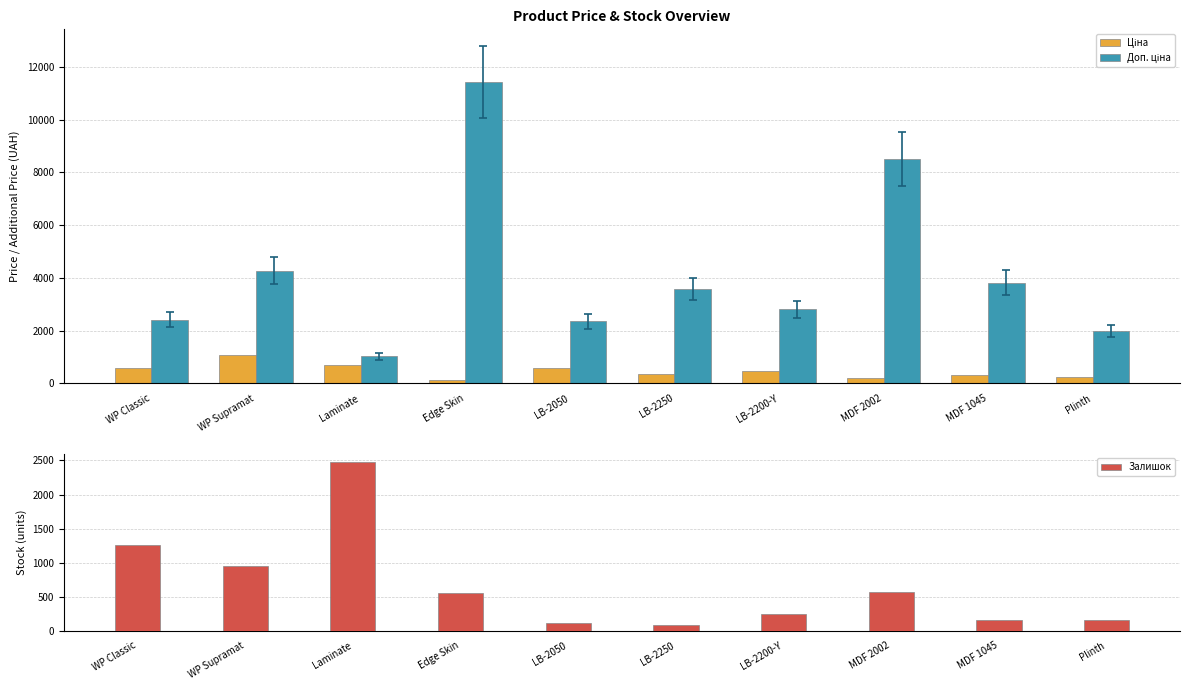

List the series in order of their peak value, lowest first.

Ціна, Залишок, Доп. ціна